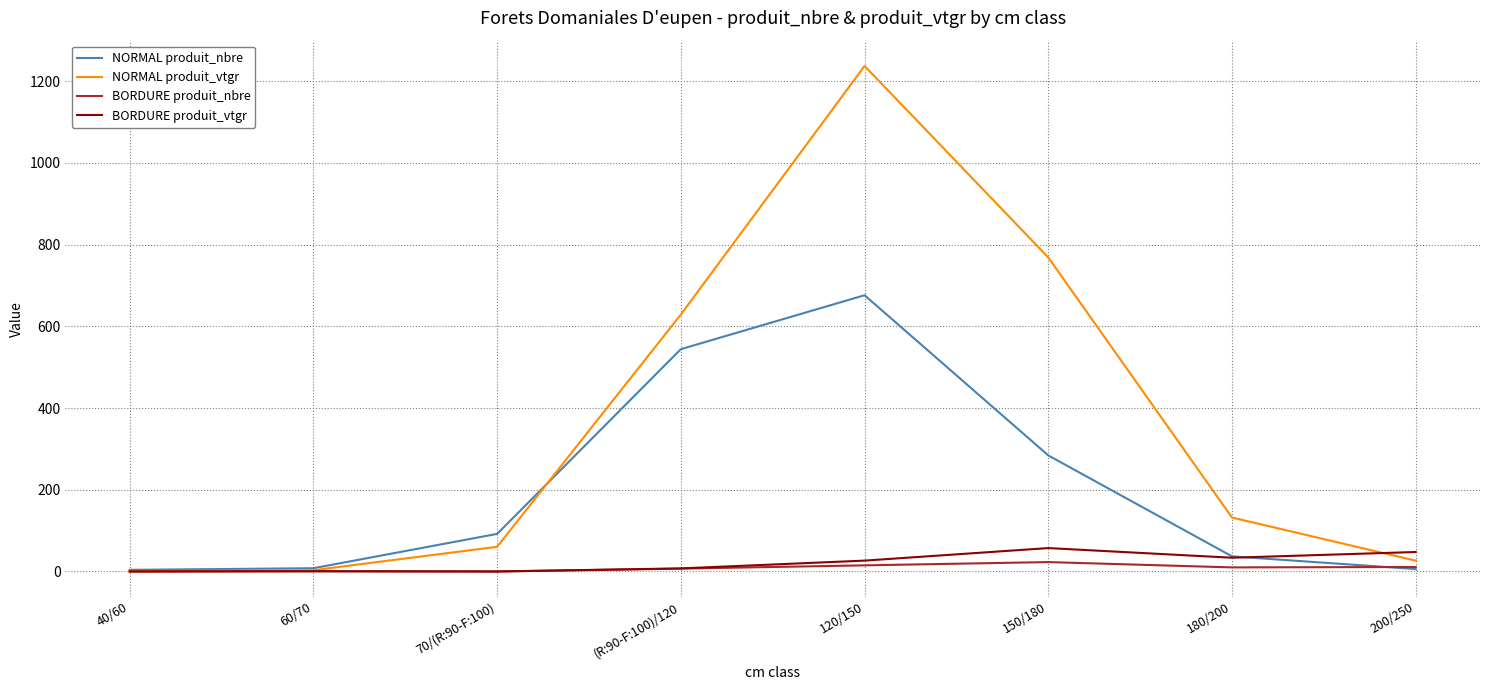

What are all the series names shown in the legend?

NORMAL produit_nbre, NORMAL produit_vtgr, BORDURE produit_nbre, BORDURE produit_vtgr